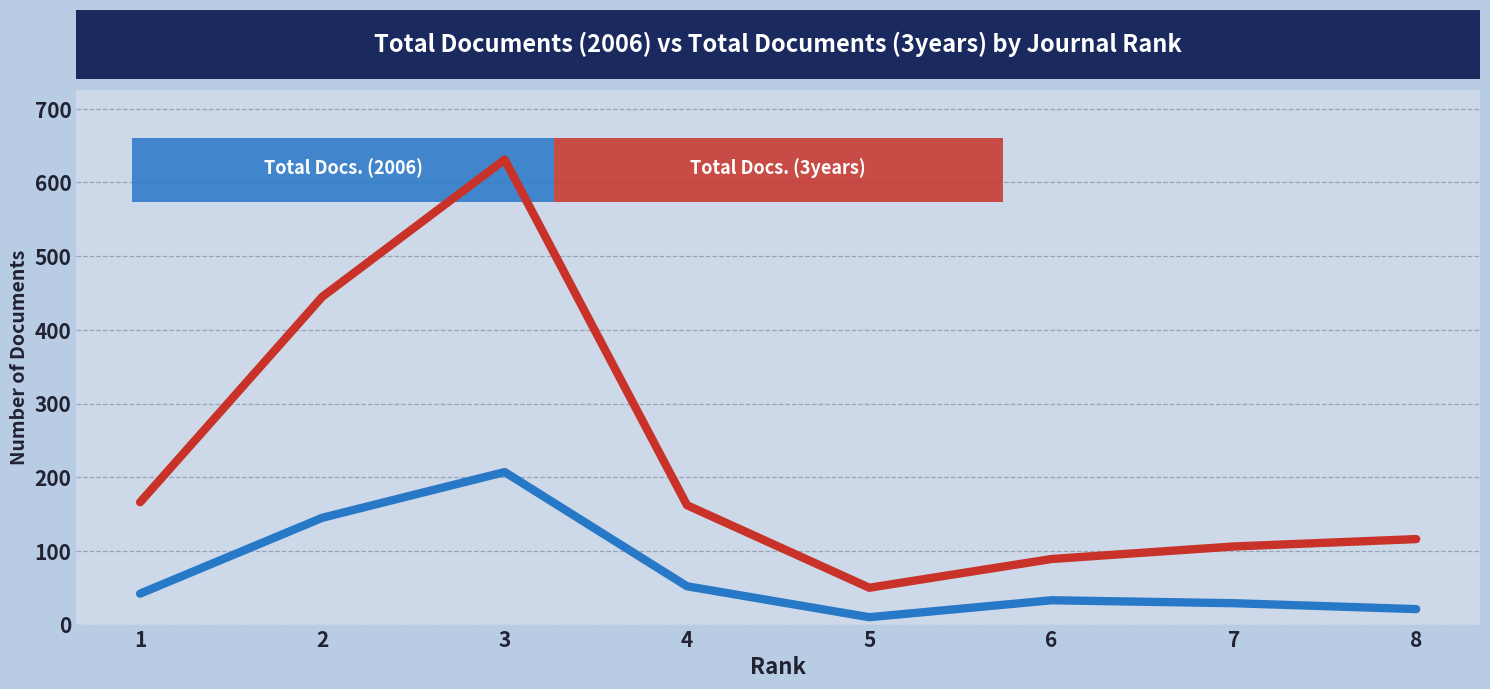

What is the total value across all series at 1?

208